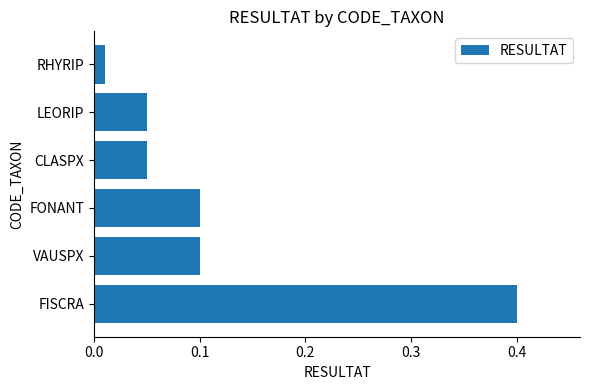

True or false: the data shows 0.0 at VAUSPX.

False